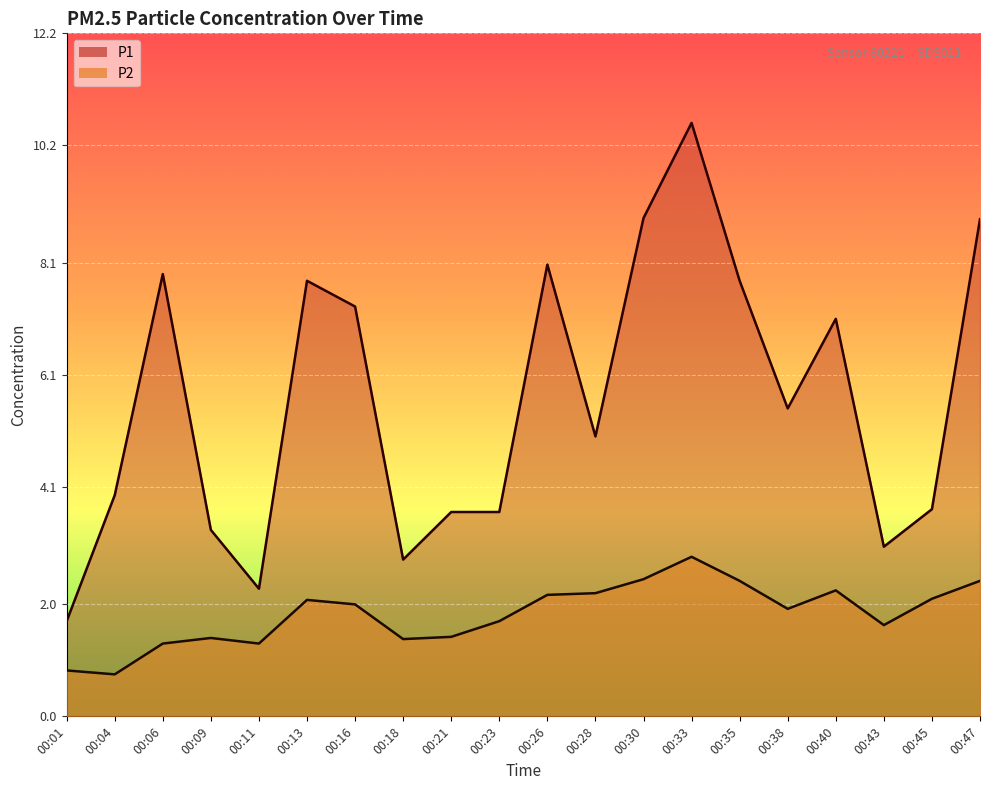

The P2 series shows 2.2 at 00:40. True or false?

True